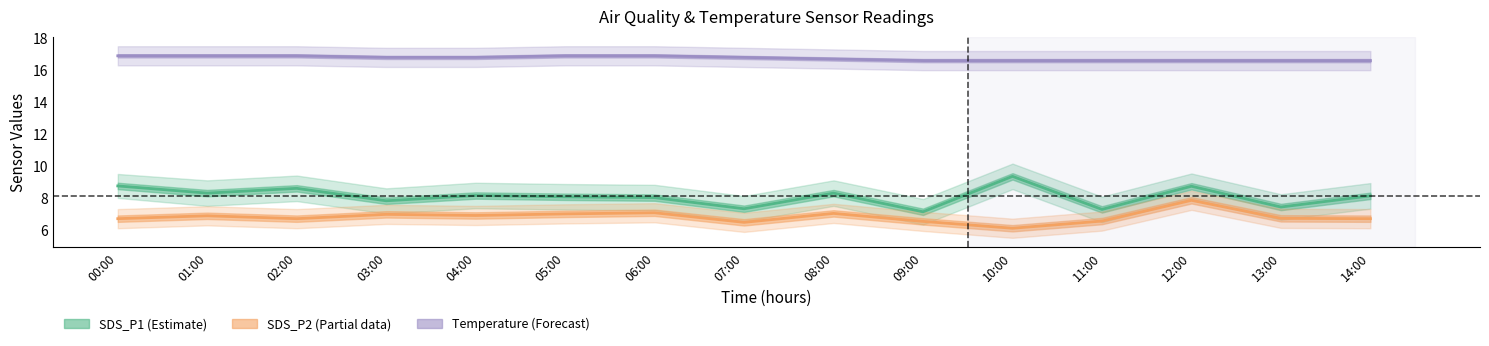

True or false: Temp center and SDS_P2 center intersect in this chart.

False